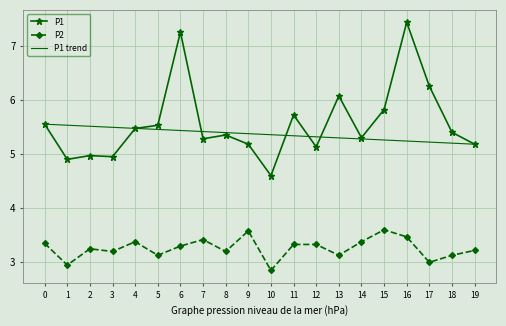

Where is P1 nearest to the value 6?

13